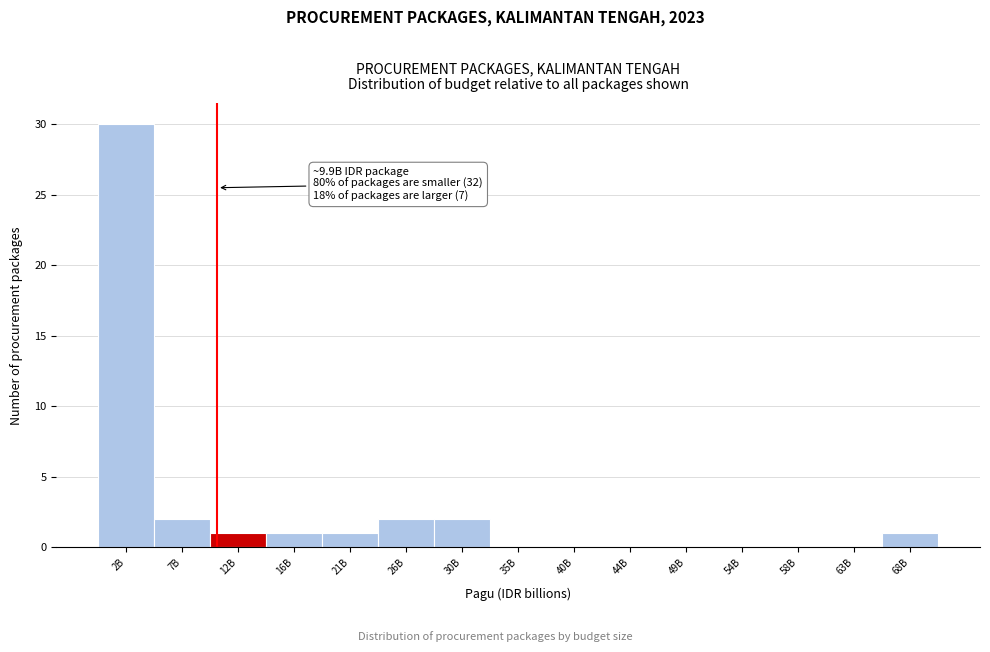

Reading left to right, what are all the values shown in this chart?

2B=30	7B=2	12B=1	16B=1	21B=1	26B=2	30B=2	35B=0	40B=0	44B=0	49B=0	54B=0	58B=0	63B=0	68B=1